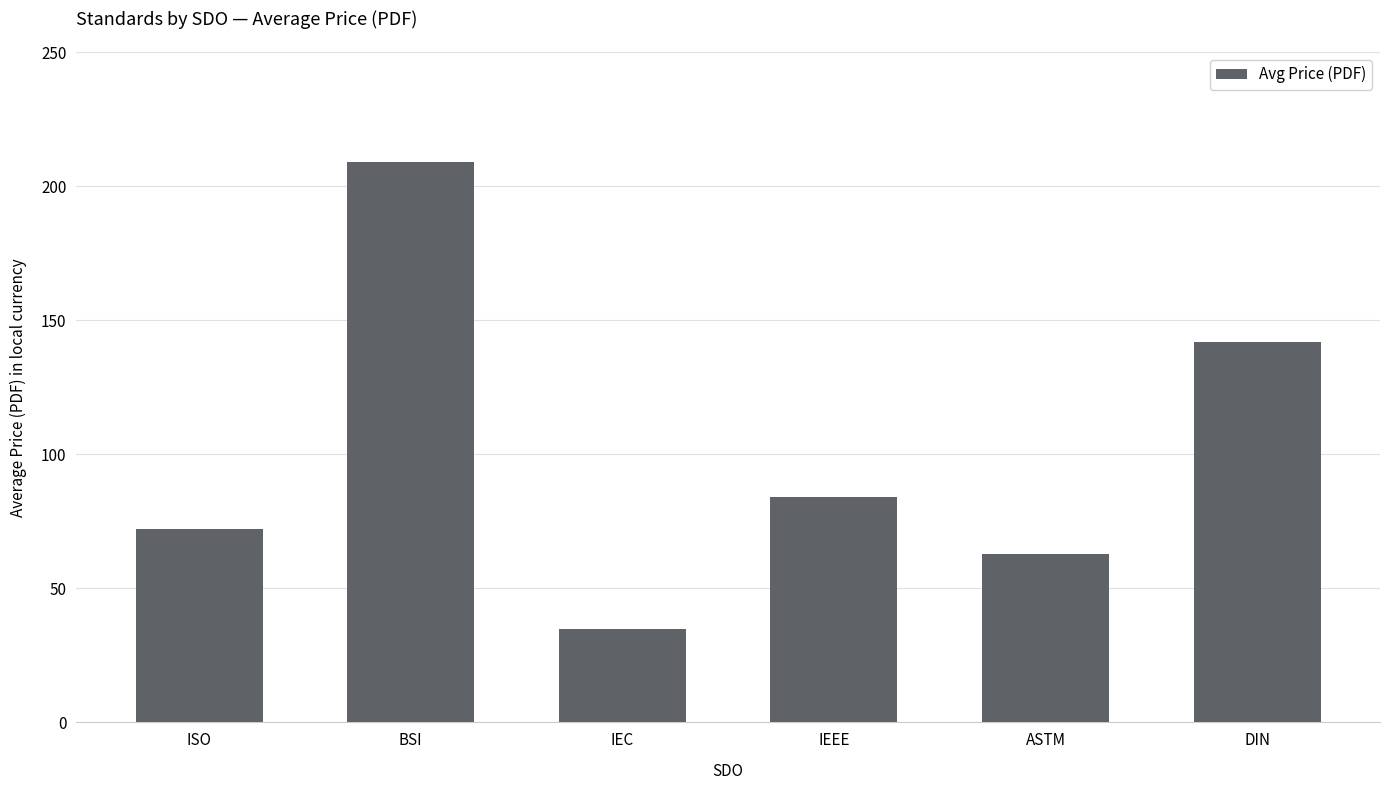

What is the difference between the values at IEC and IEEE?

49